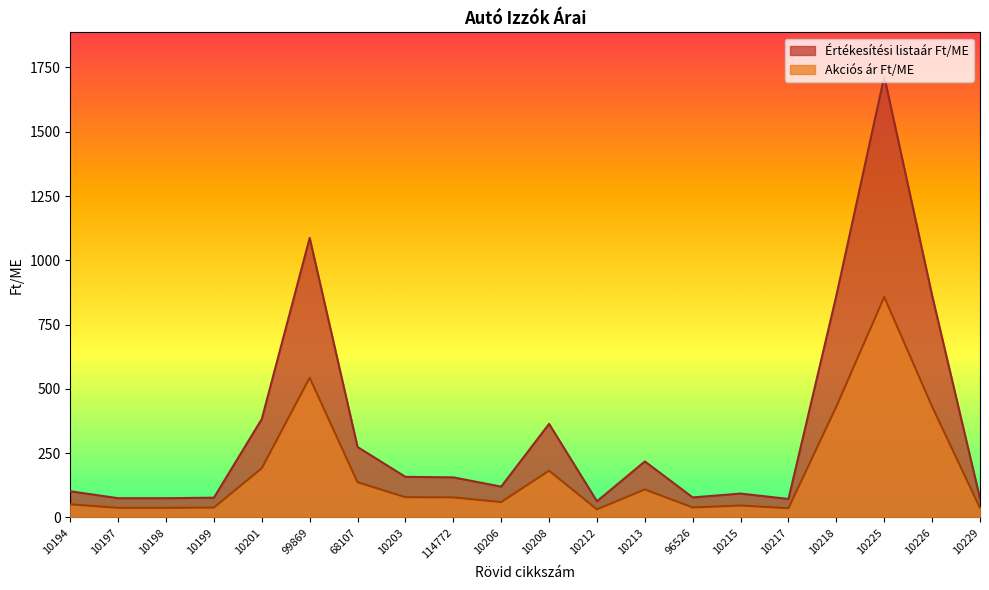

Does the chart have visible grid lines?

No